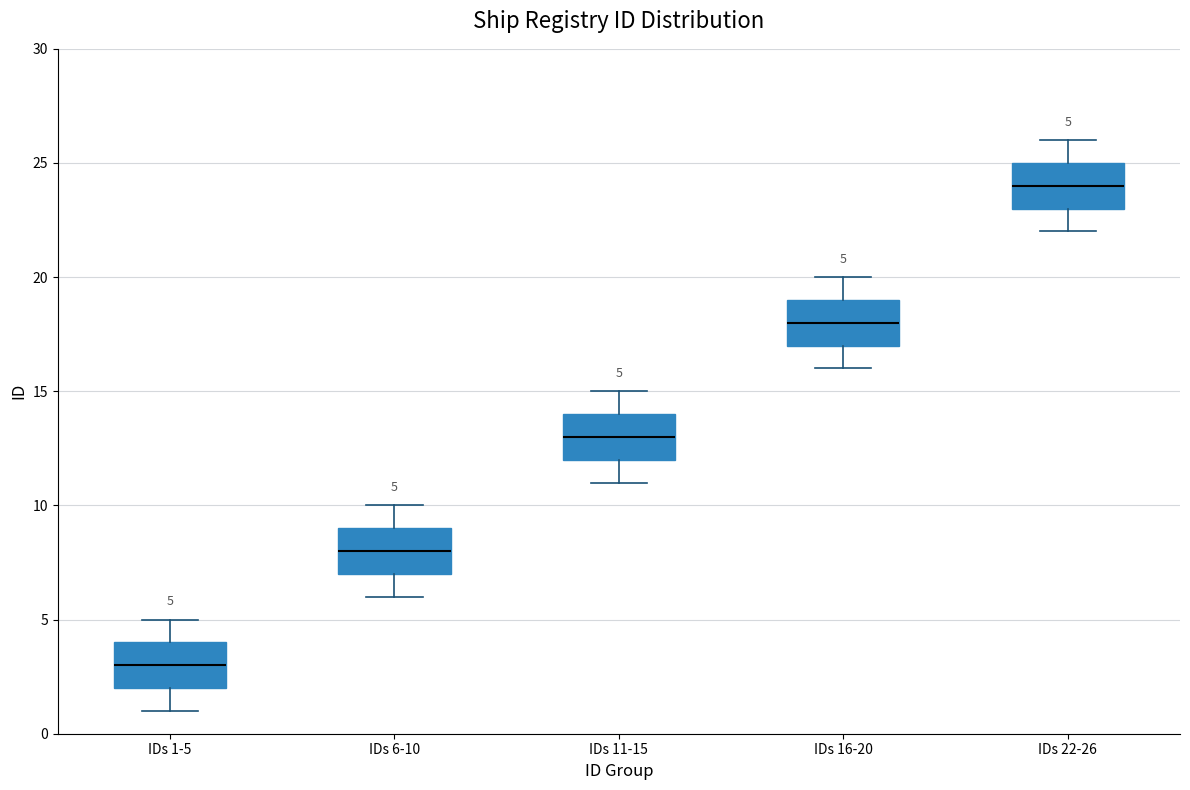

Which box's median line is the lowest?

IDs 1-5